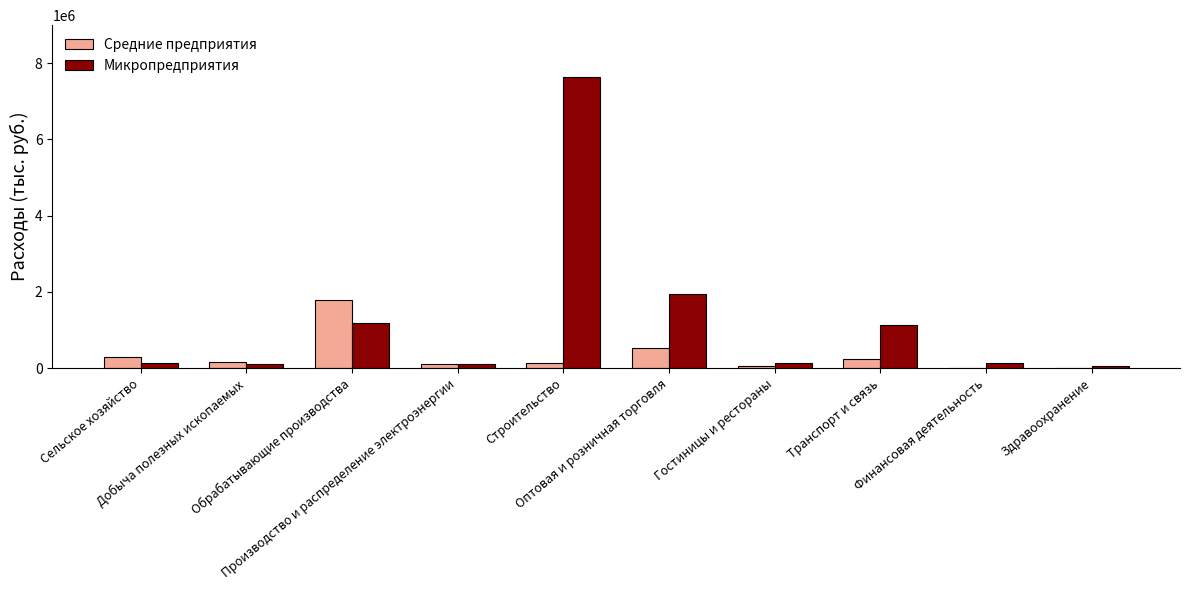

Is the value of Средние предприятия at Обрабатывающие производства greater than the value of Микропредприятия at Транспорт и связь?

Yes